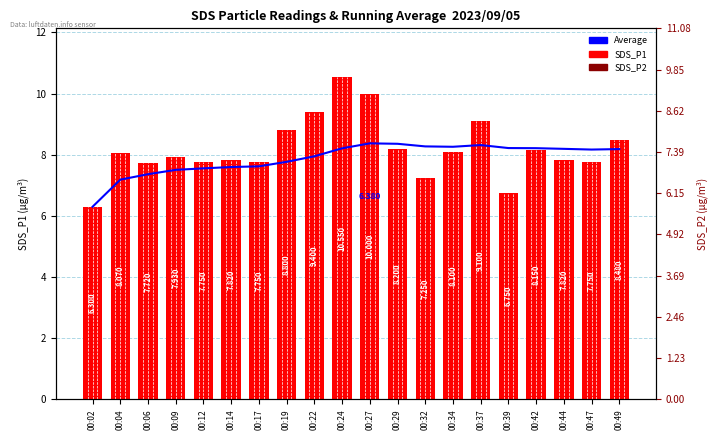

Reading right to left, extract all data points from this chart.

Average: 00:49=8.2	00:47=8.2	00:44=8.2	00:42=8.2	00:39=8.2	00:37=8.3	00:34=8.3	00:32=8.3	00:29=8.4	00:27=8.4	00:24=8.2	00:22=7.9	00:19=7.8	00:17=7.6	00:14=7.6	00:12=7.6	00:09=7.5	00:06=7.4	00:04=7.2	00:02=6.3
SDS_P1: 00:49=8.5	00:47=7.8	00:44=7.8	00:42=8.2	00:39=6.8	00:37=9.1	00:34=8.1	00:32=7.2	00:29=8.2	00:27=10.0	00:24=10.6	00:22=9.4	00:19=8.8	00:17=7.8	00:14=7.8	00:12=7.8	00:09=7.9	00:06=7.7	00:04=8.1	00:02=6.3